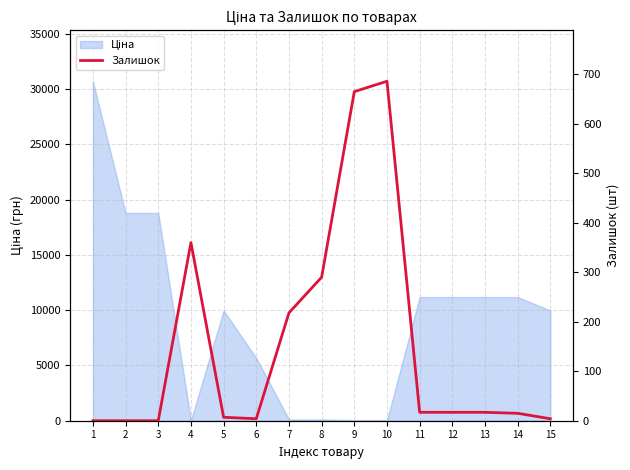

At which label does the data first exceed 17?

4